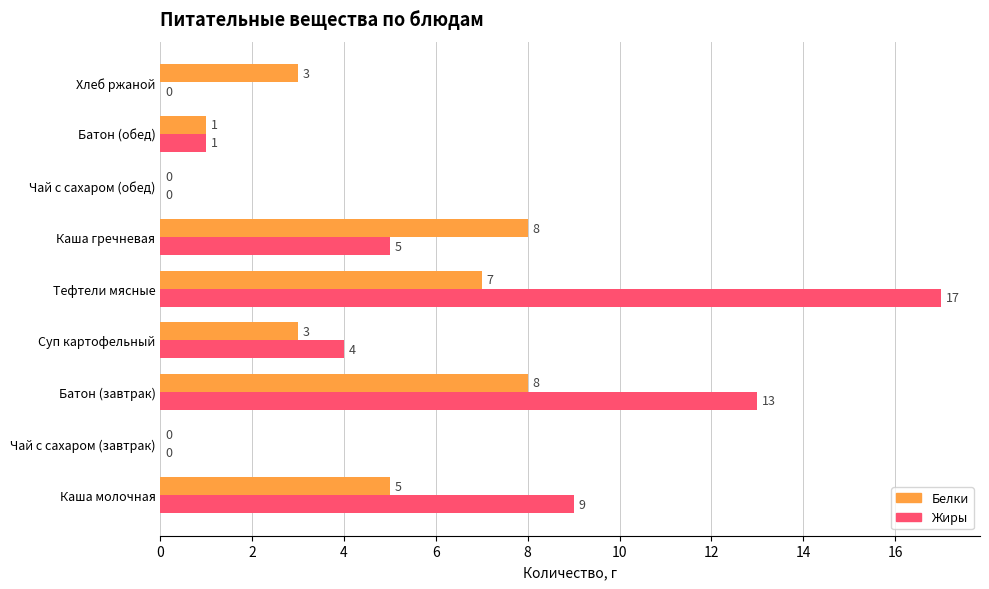

Which series changed the most between Суп картофельный and Каша гречневая?

Белки